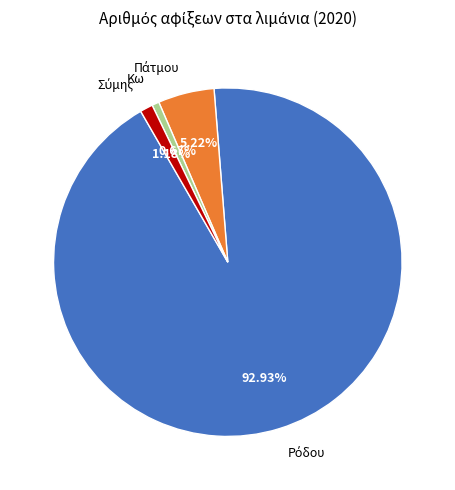

What is the smallest slice in the pie chart?

Κω